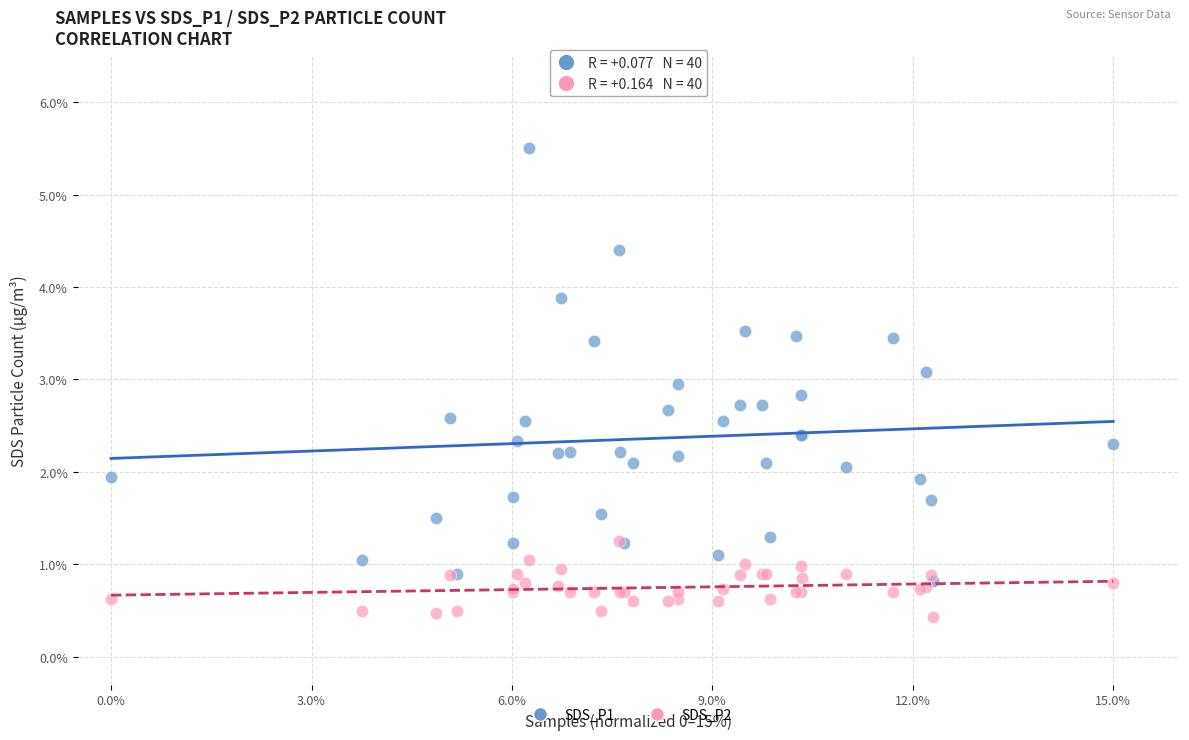

Which series has the widest spread of Y values?

SDS_P1